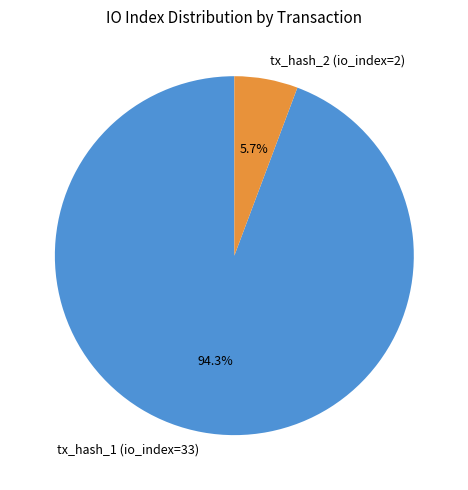

Between tx_hash_2 (io_index=2) and tx_hash_1 (io_index=33), which is larger?

tx_hash_1 (io_index=33)